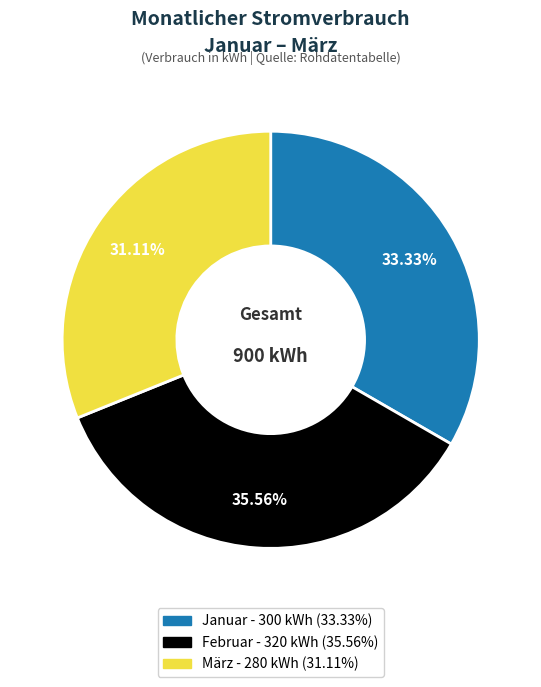

Which slice is the largest?

Februar